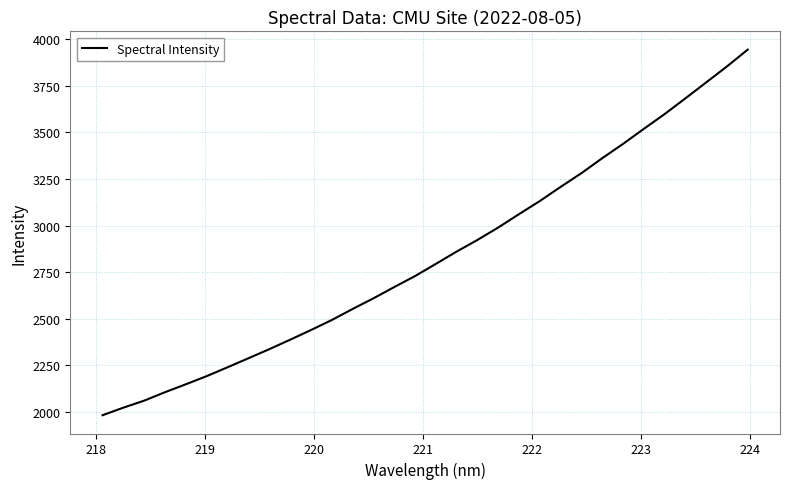

Reading left to right, what are all the values shown in this chart?

1983.4	2024.0	2061.6	2106.9	2149.3	2193.0	2240.4	2288.6	2337.1	2387.8	2439.7	2493.3	2552.6	2609.6	2670.0	2728.8	2794.2	2860.2	2922.6	2989.2	3061.0	3131.3	3206.9	3280.5	3360.7	3437.3	3518.0	3597.1	3681.5	3766.9	3852.6	3942.7